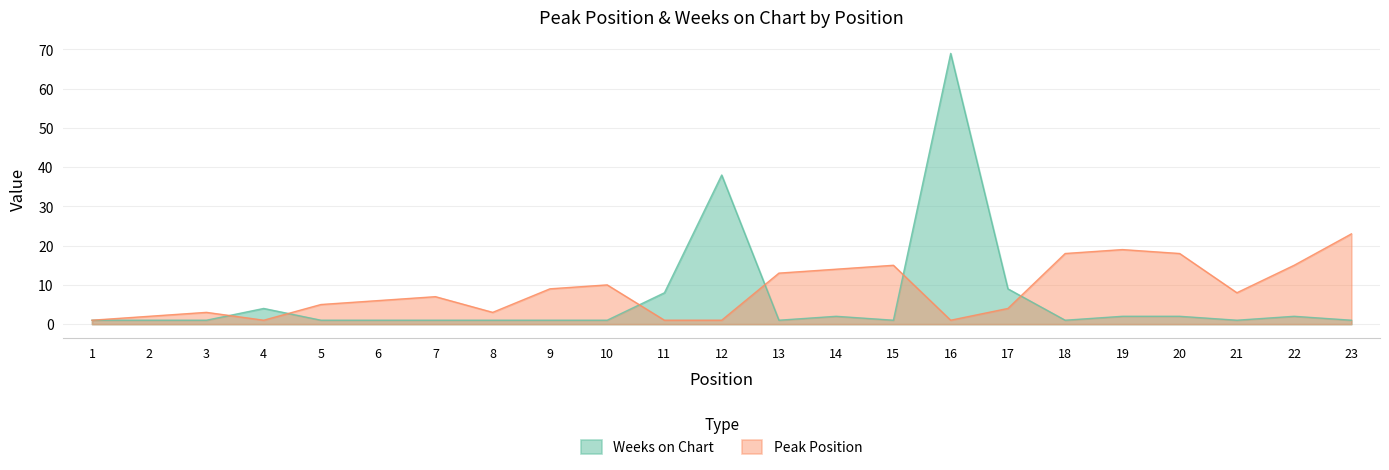

Where is the first local maximum for Peak Position?

3